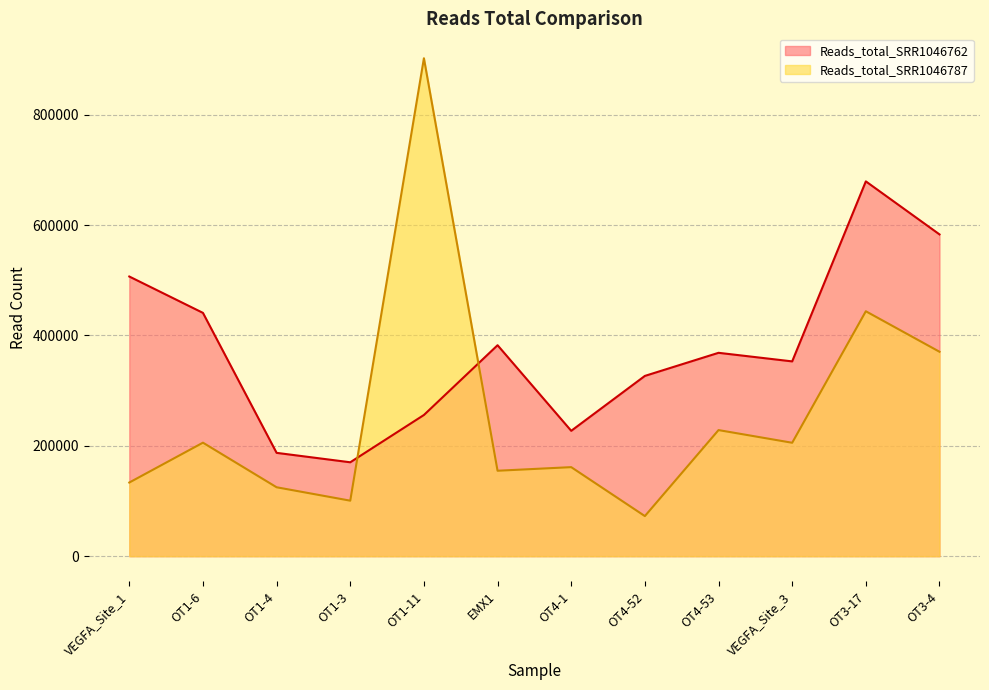

The value of Reads_total_SRR1046762 at OT1-6 is 440928. True or false?

True